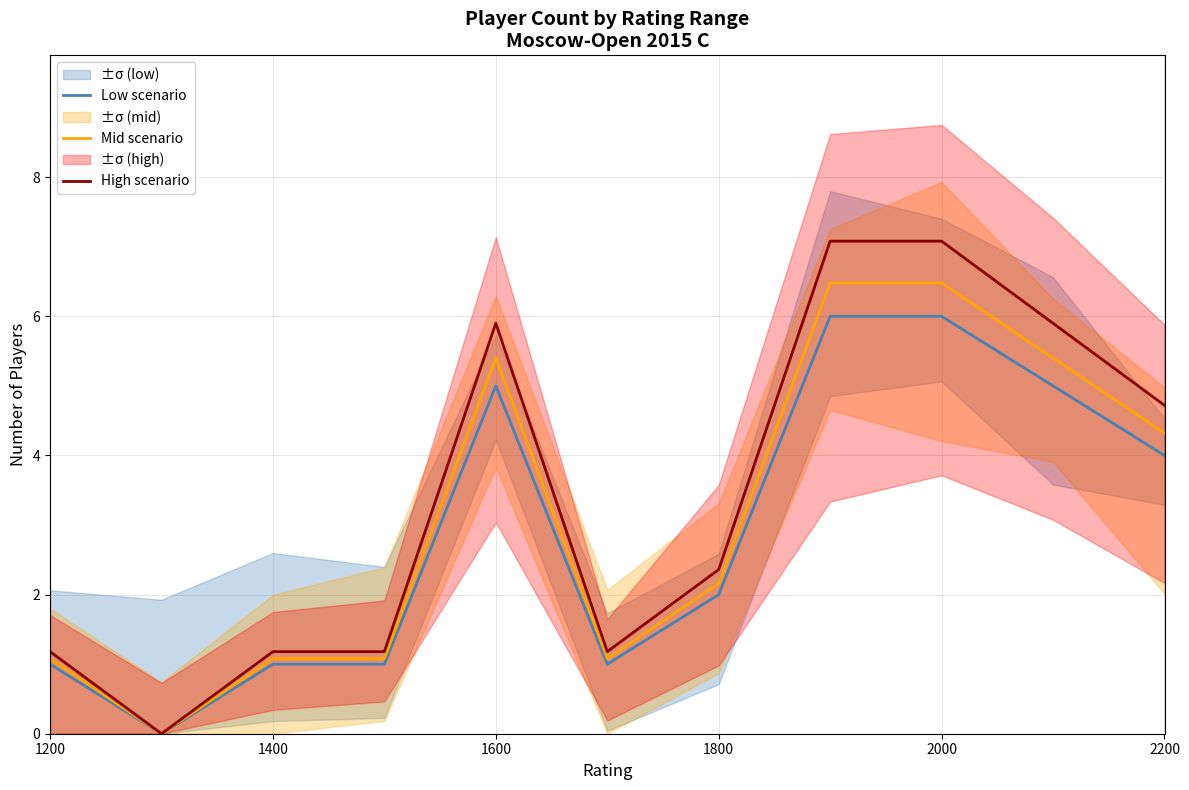

Which series has the widest spread of values?

High scenario